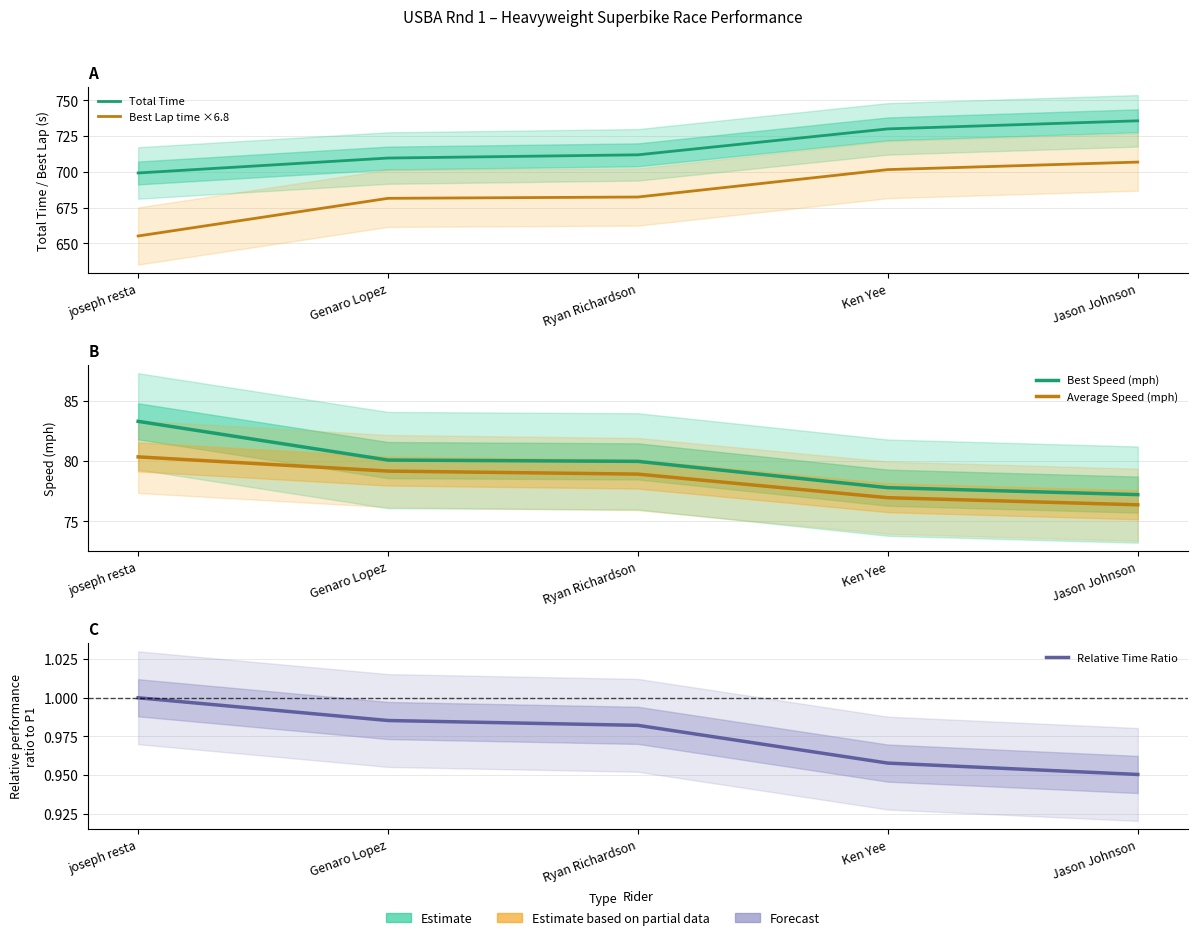

Which category has the lowest value across all series?

Jason Johnson